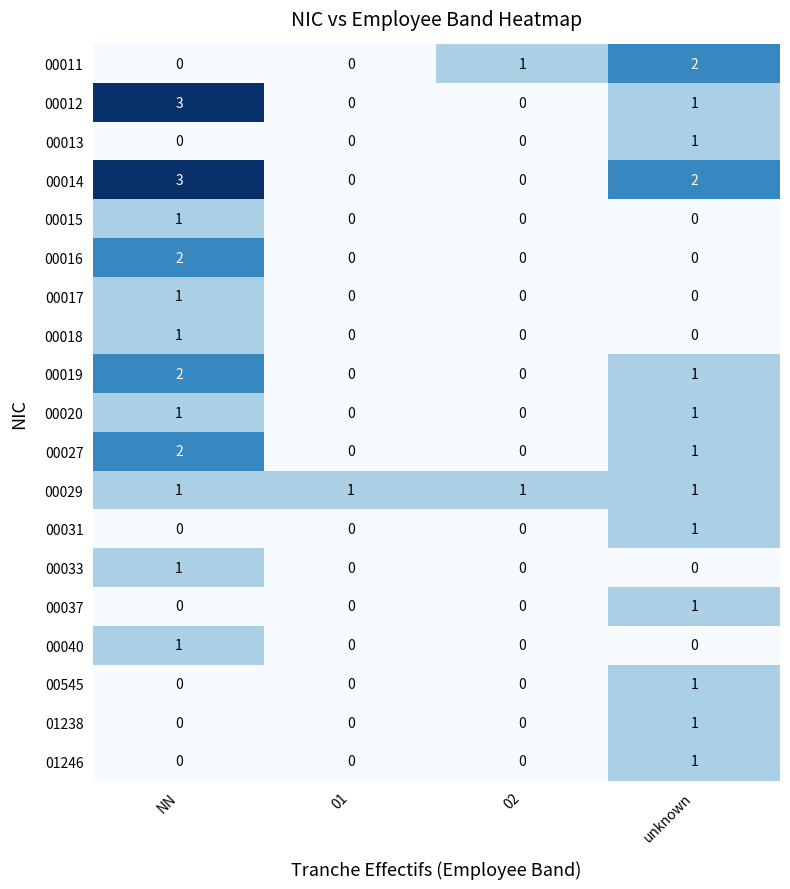

What is the sum of all 00019 values?

3